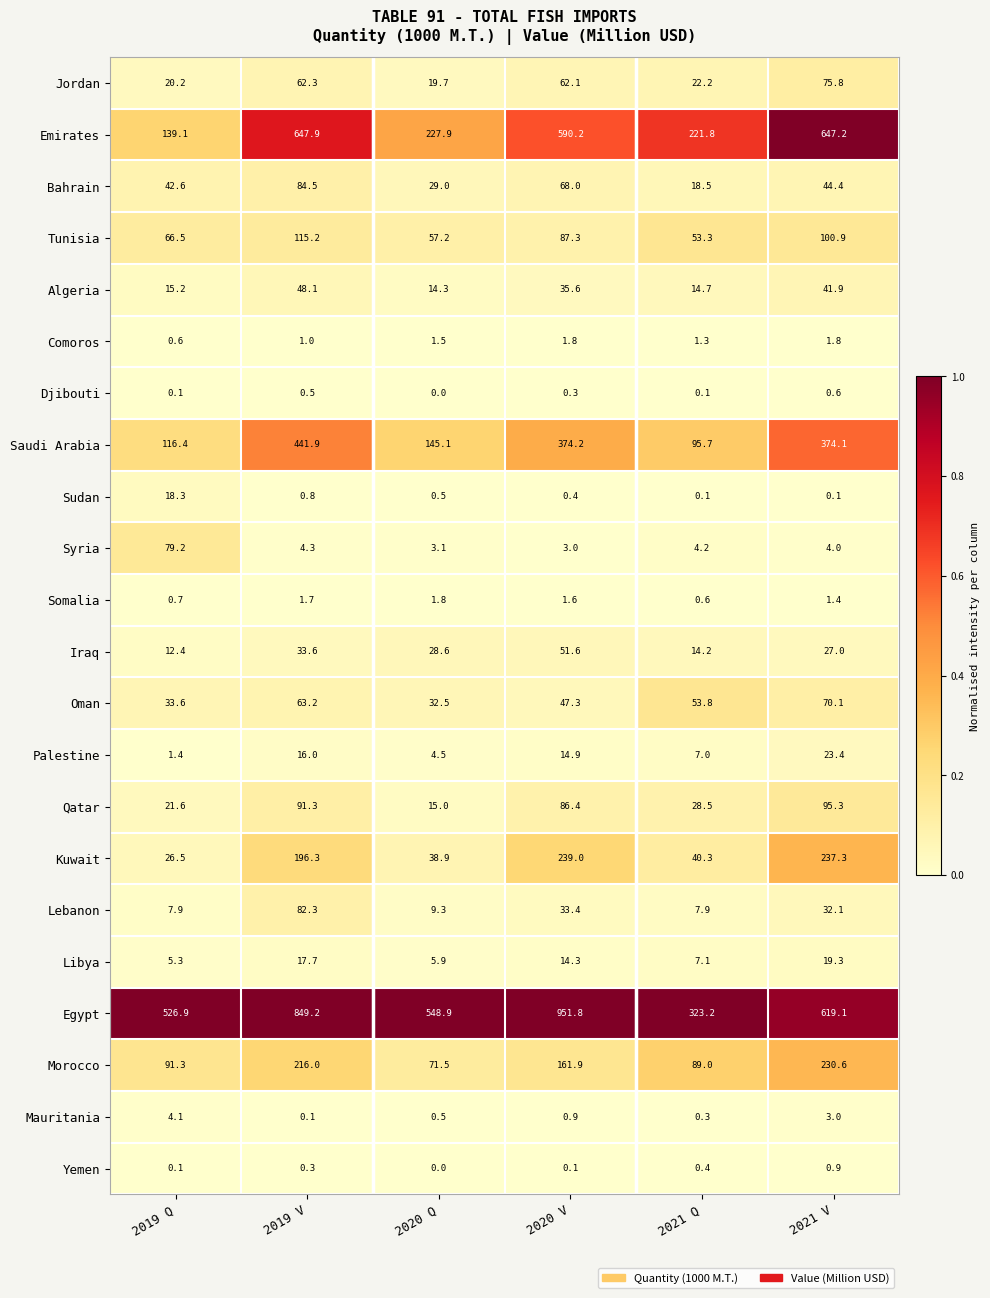

The value of Qatar at 2020 V is 86.4. True or false?

True